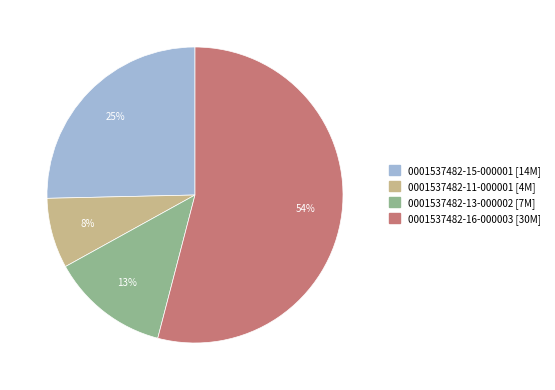

Which category has the smallest portion of the pie?

0001537482-11-000001